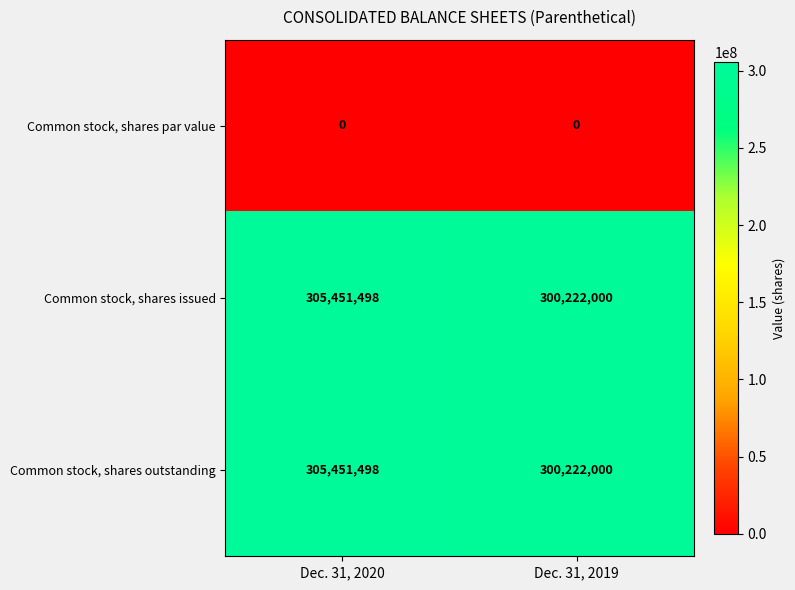

List the labels in order of Common stock, shares issued value, largest first.

Dec. 31, 2020, Dec. 31, 2019